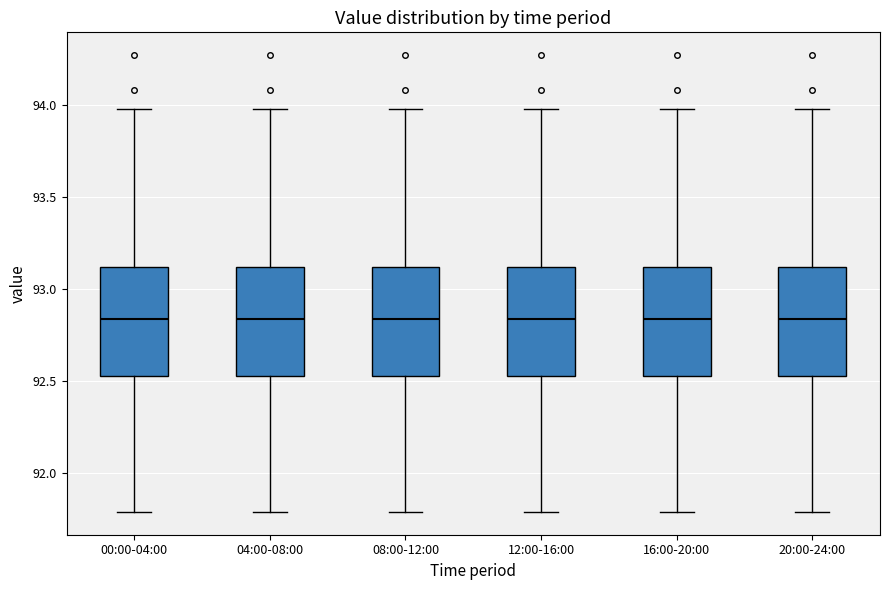

Reading left to right, read every box against the y-axis: the position of its median line, the range the box covers, and the ends of its whiskers. The values are not printed on the chart, so give them approximately, as read against the axis.

00:00-04:00: median 92.85, box 92.55 to 93.10, whiskers 91.80 to 94.00
04:00-08:00: median 92.85, box 92.55 to 93.10, whiskers 91.80 to 94.00
08:00-12:00: median 92.85, box 92.55 to 93.10, whiskers 91.80 to 94.00
12:00-16:00: median 92.85, box 92.55 to 93.10, whiskers 91.80 to 94.00
16:00-20:00: median 92.85, box 92.55 to 93.10, whiskers 91.80 to 94.00
20:00-24:00: median 92.85, box 92.55 to 93.10, whiskers 91.80 to 94.00